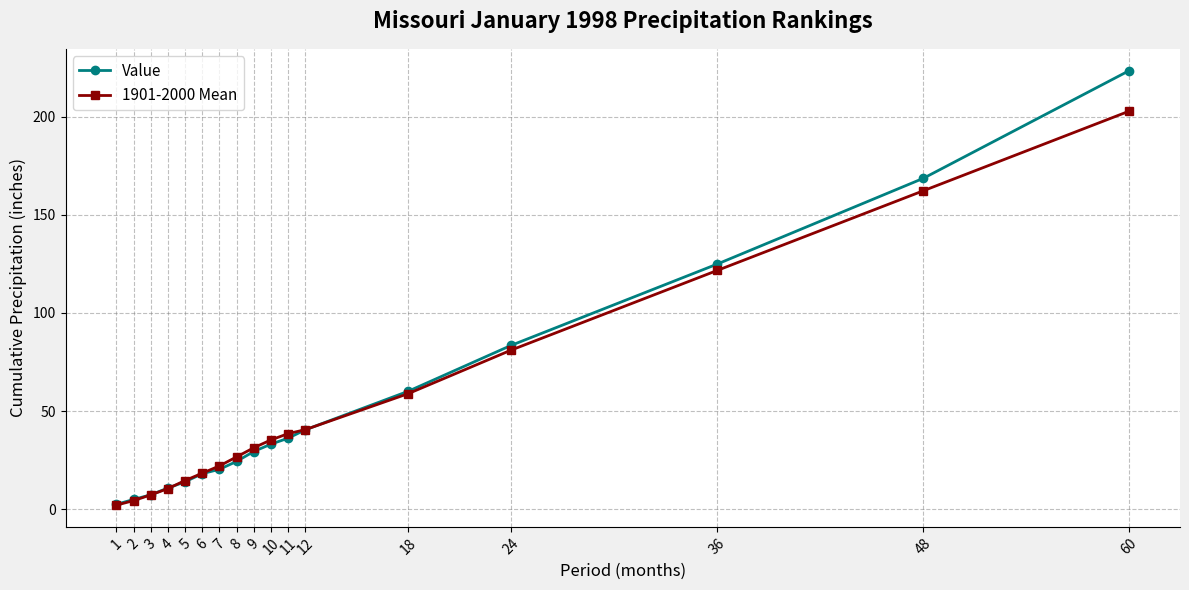

True or false: Value and 1901-2000 Mean cross at least once.

True